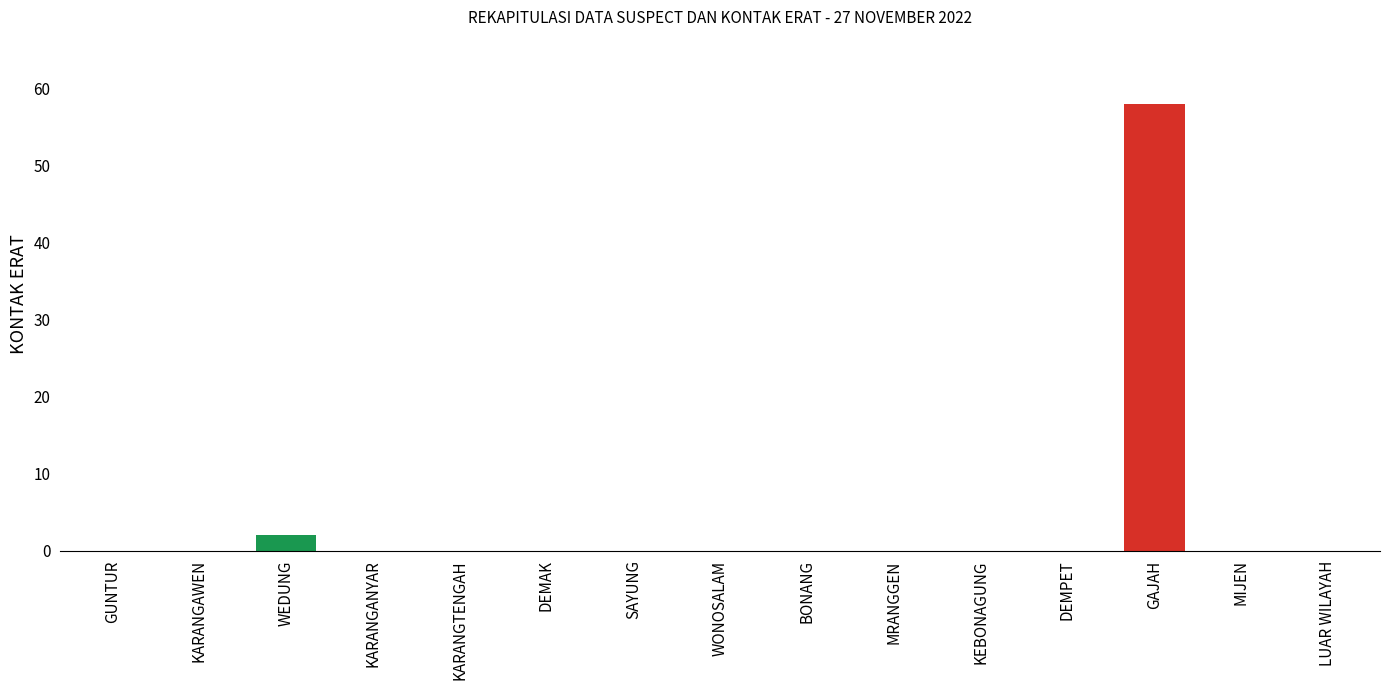

Reading left to right, extract all data points from this chart.

0	0	2	0	0	0	0	0	0	0	0	0	58	0	0